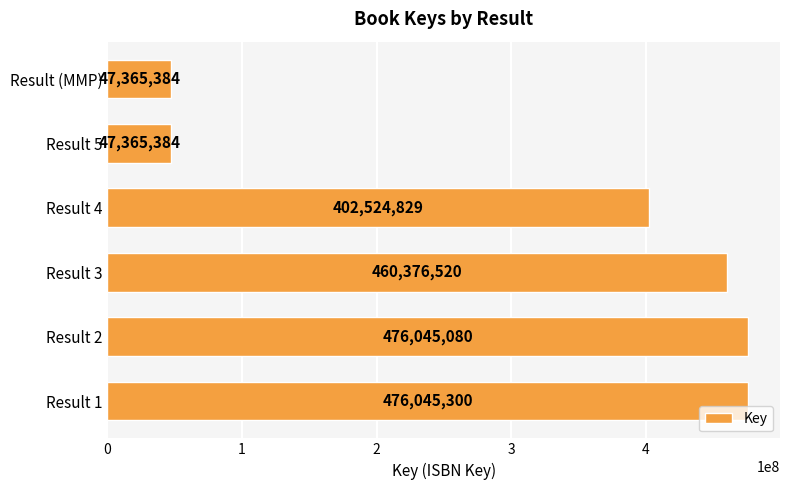

Approximately how many times larger is the value at Result 1 compared to Result 5?

10.1